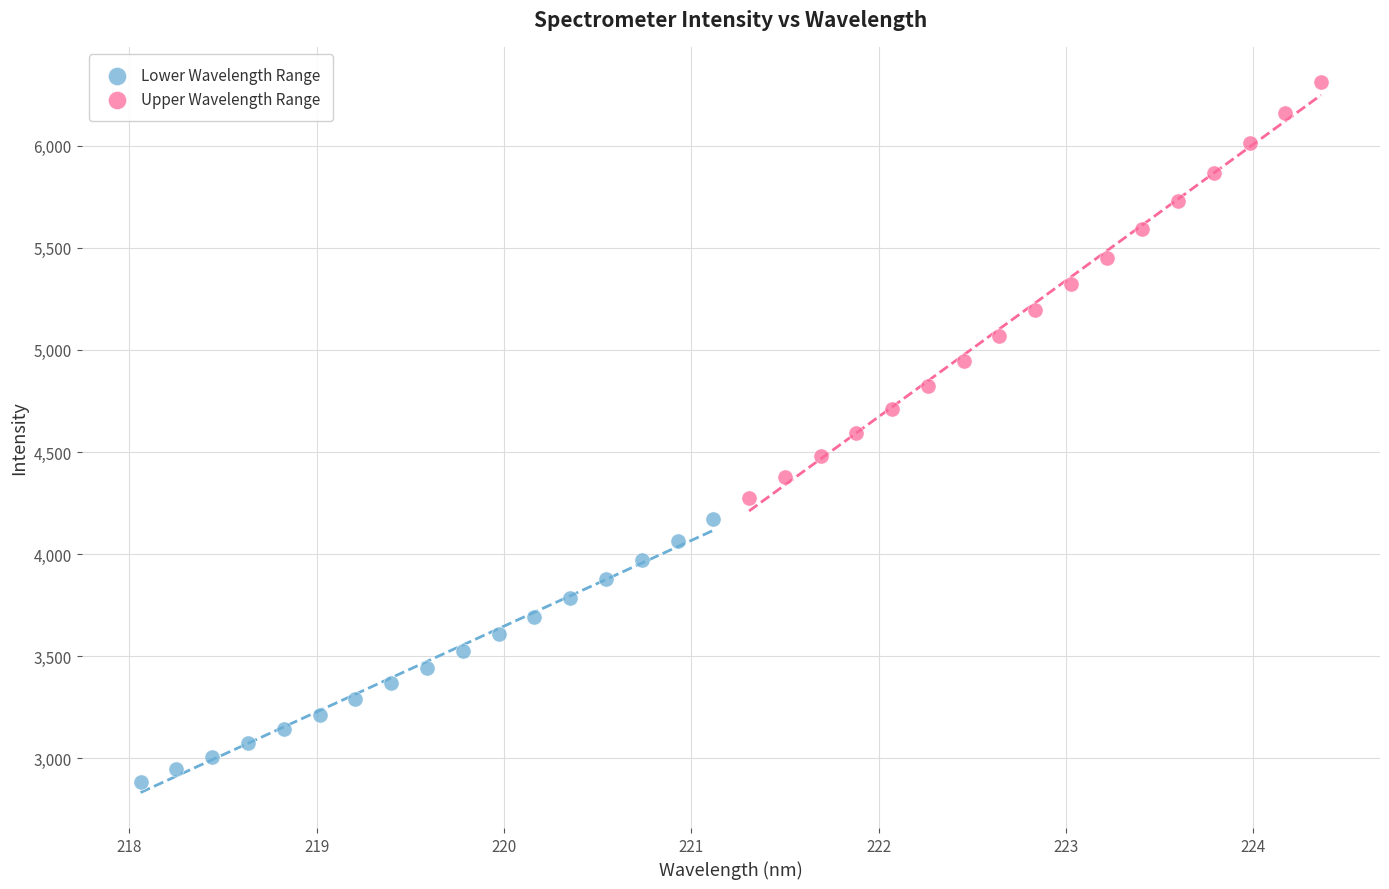

What are all the series names shown in the legend?

Lower Wavelength Range, Upper Wavelength Range